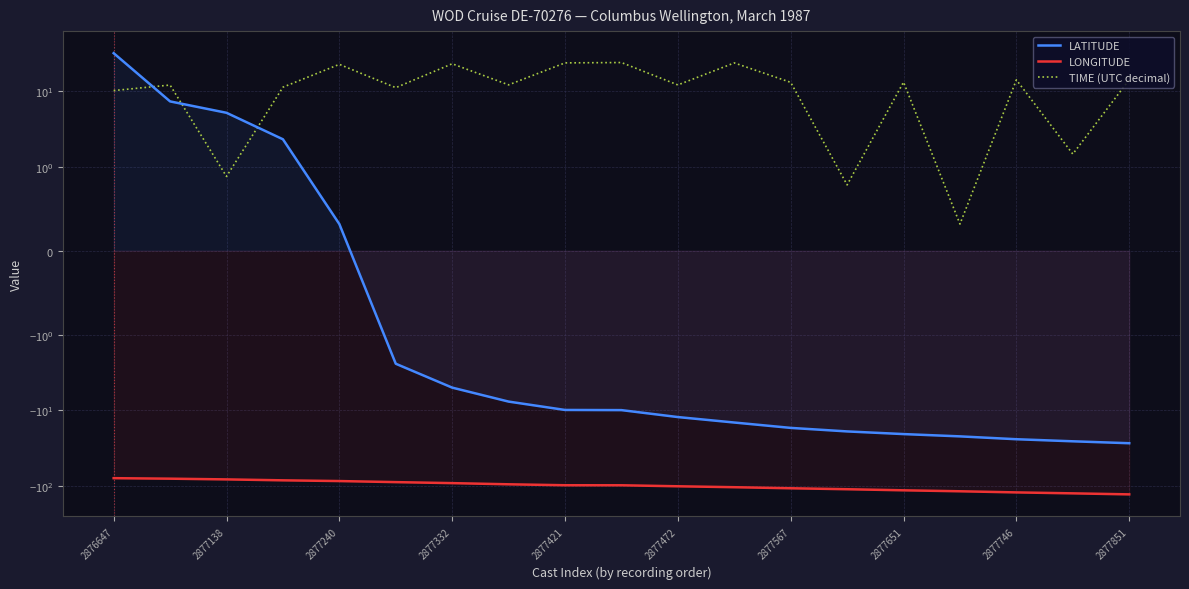

What are all the series names shown in the legend?

LATITUDE, LONGITUDE, TIME (UTC decimal)